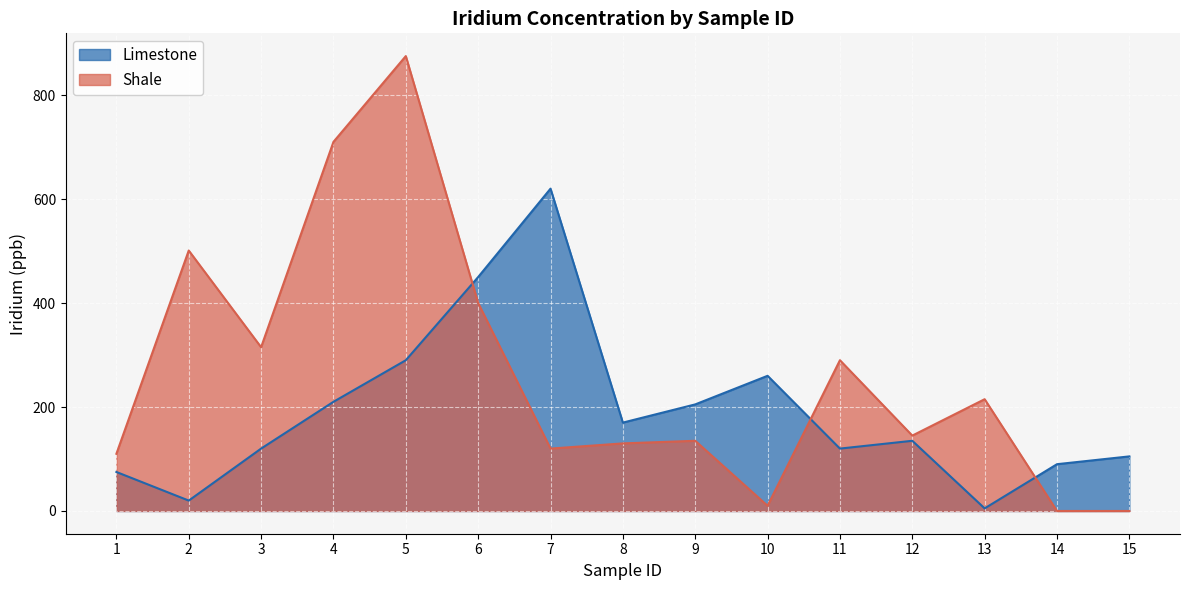

At which category does Shale reach its first local peak?

2